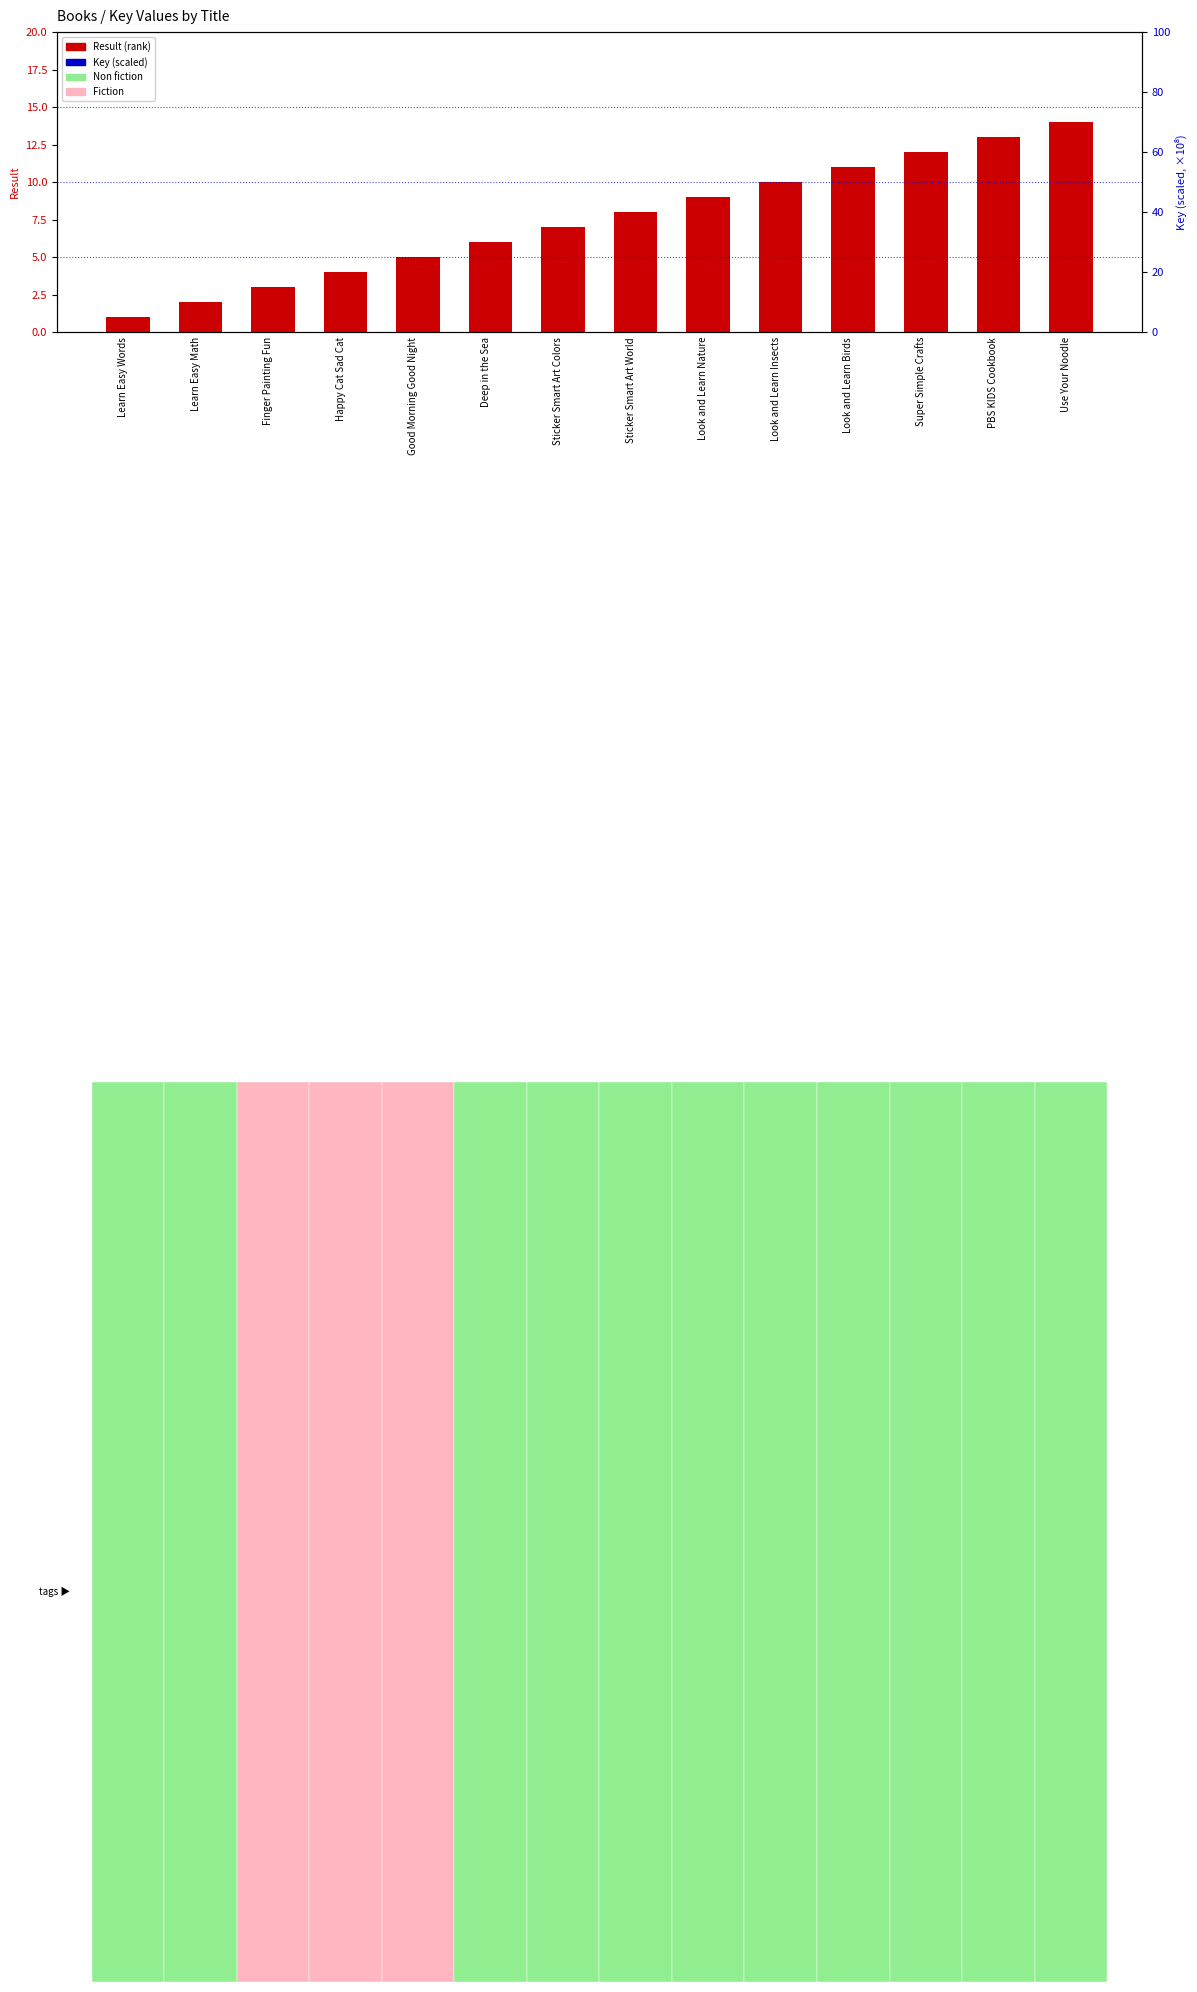

Is the value of Result at Sticker Smart Art Colors greater than the value of Key (scaled ×10⁻⁸) at Sticker Smart Art World?

No